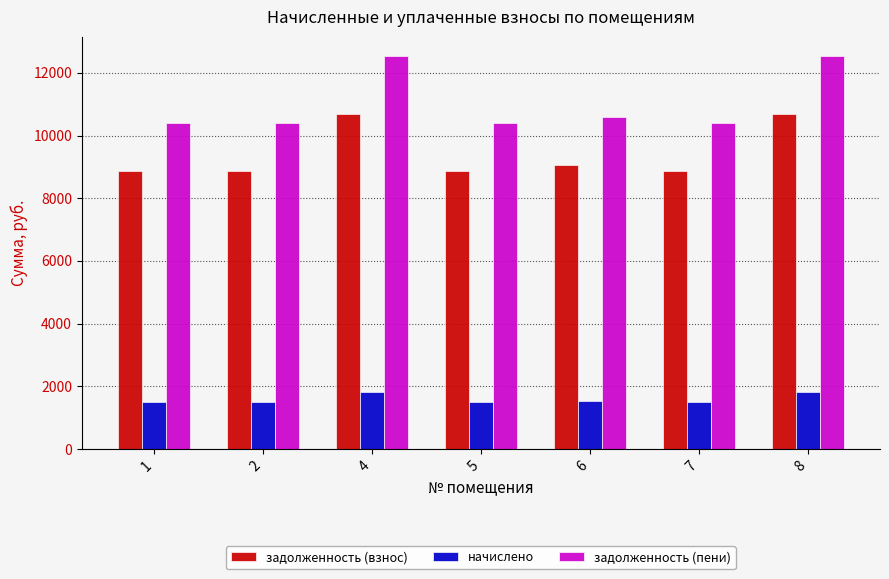

What is the greatest value displayed?

12522.0